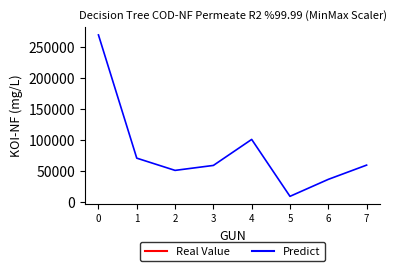

What is the maximum value shown in the chart?

270200